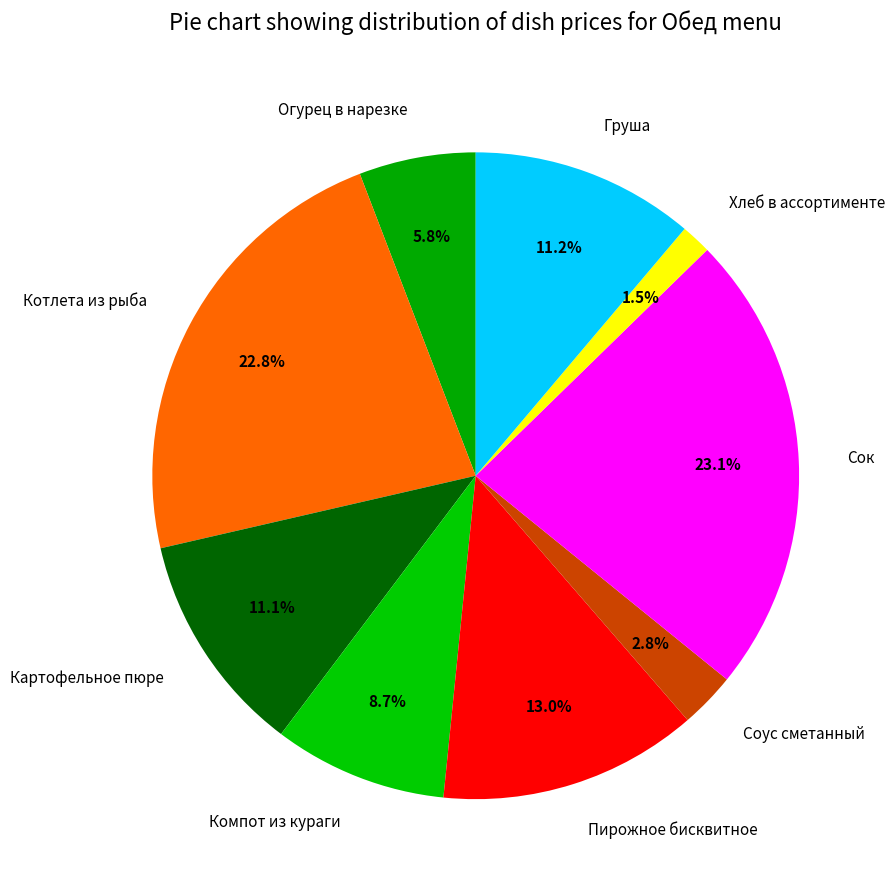

Between Картофельное пюре and Пирожное бисквитное, which is larger?

Пирожное бисквитное